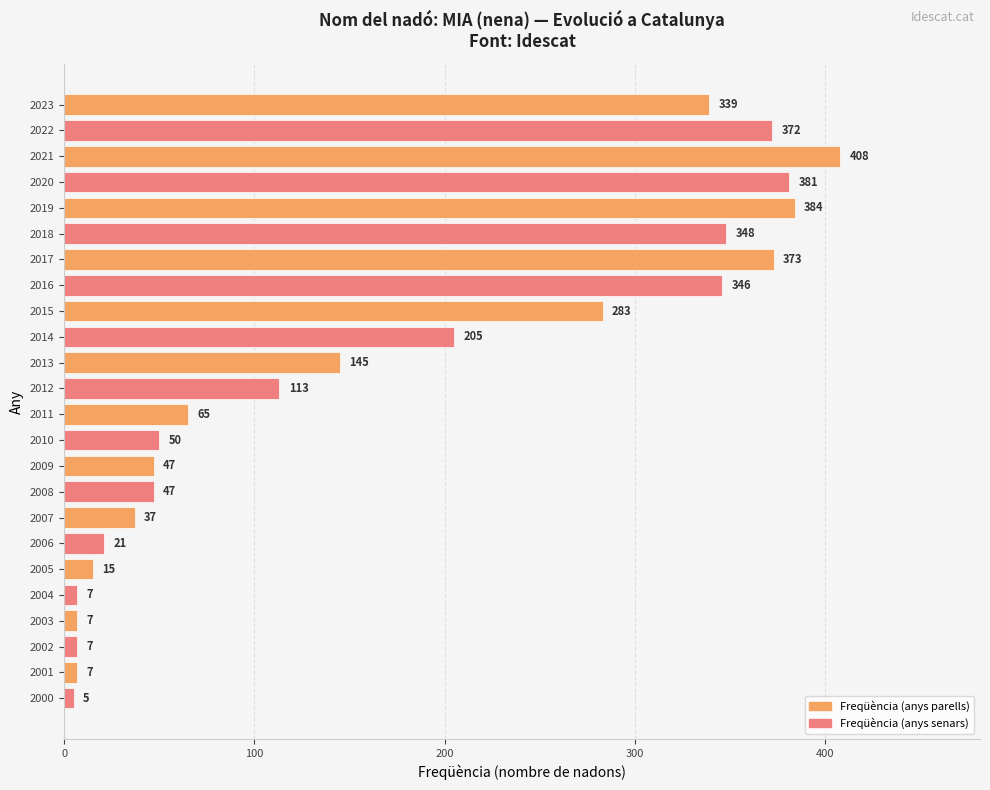

What is the average value?

167